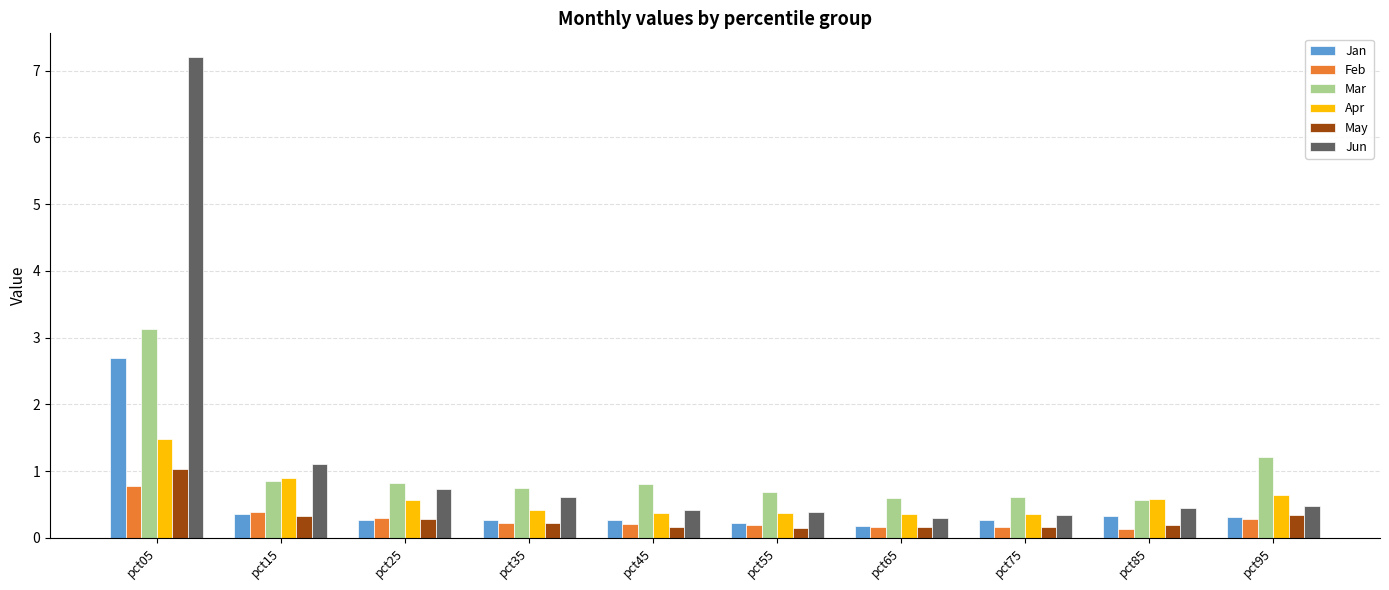

Read the Jun value at pct65.

0.3